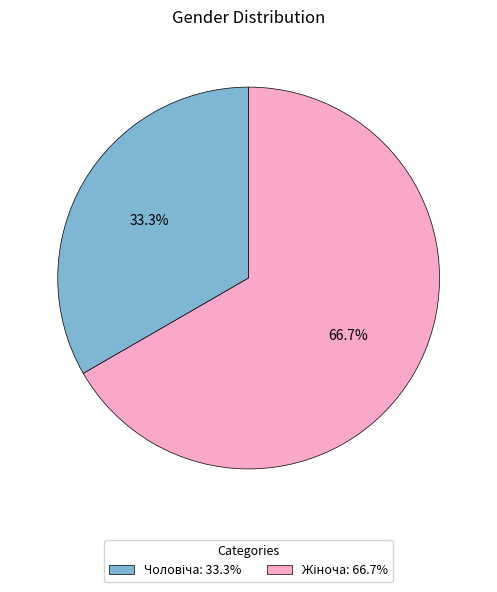

Does any single category account for the majority?

Yes